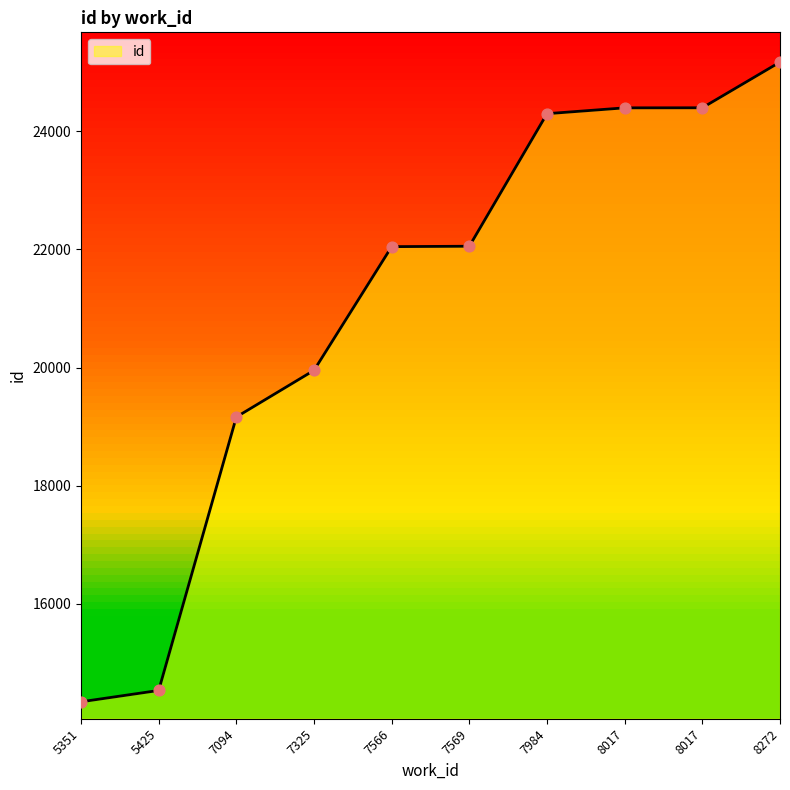

What is the change in value from 7325 to 8017?

+4445